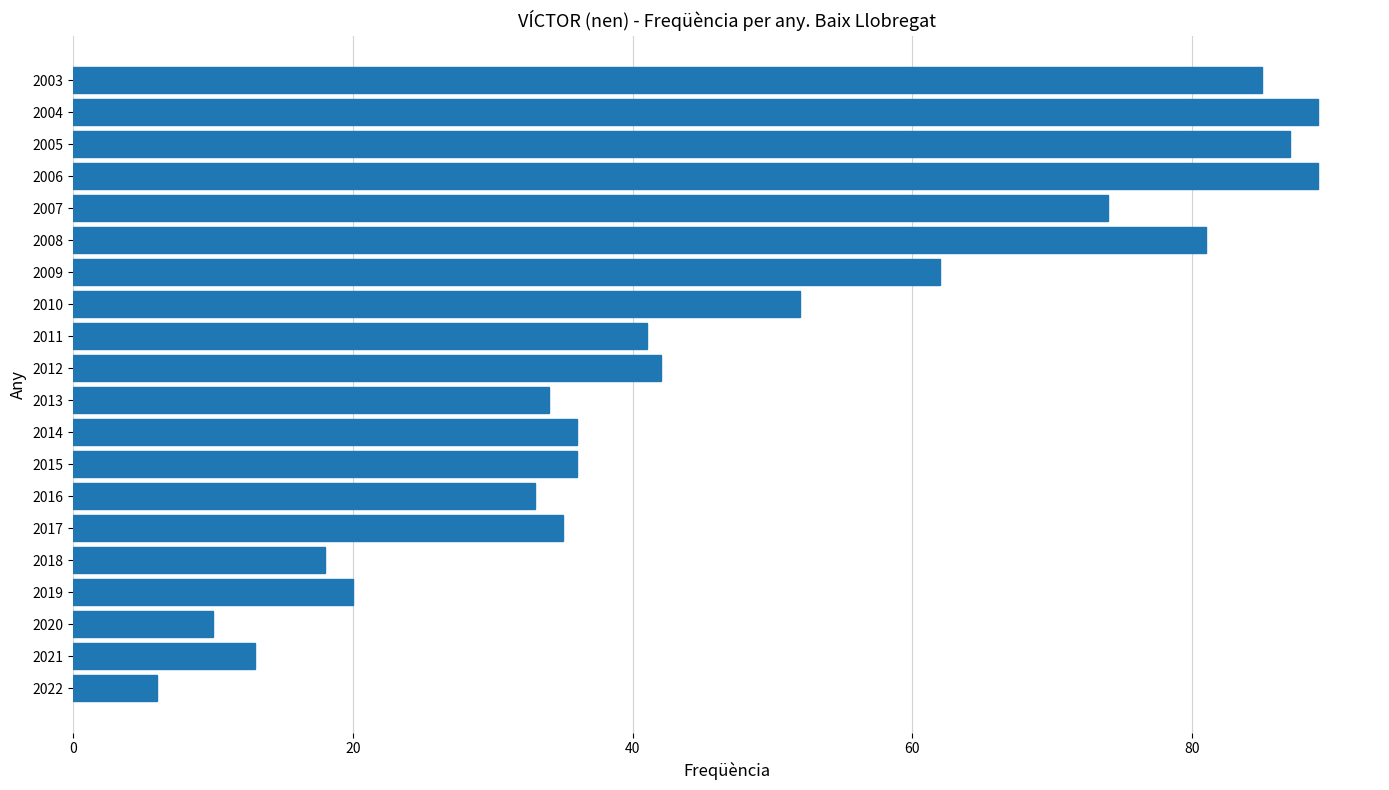

What is the average value?

47